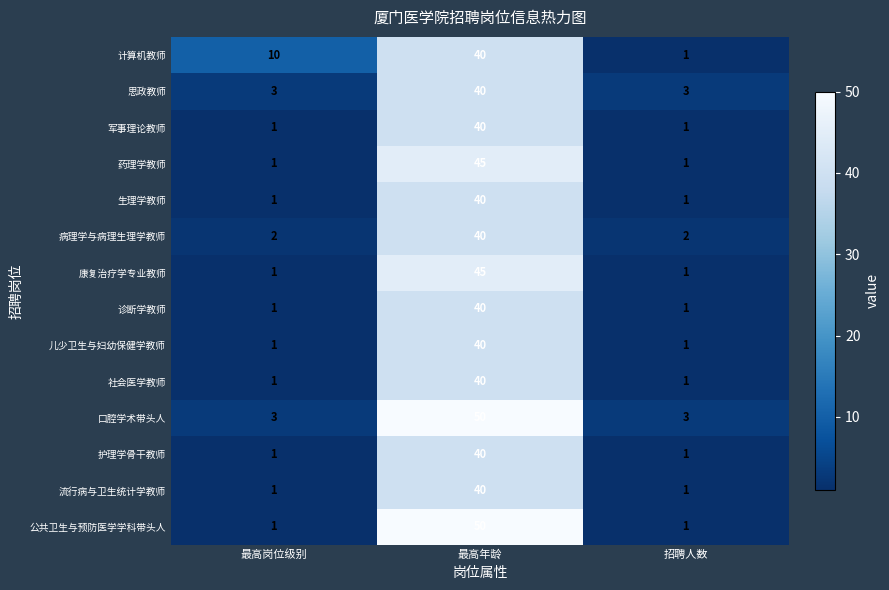

What is the smallest value displayed?

1